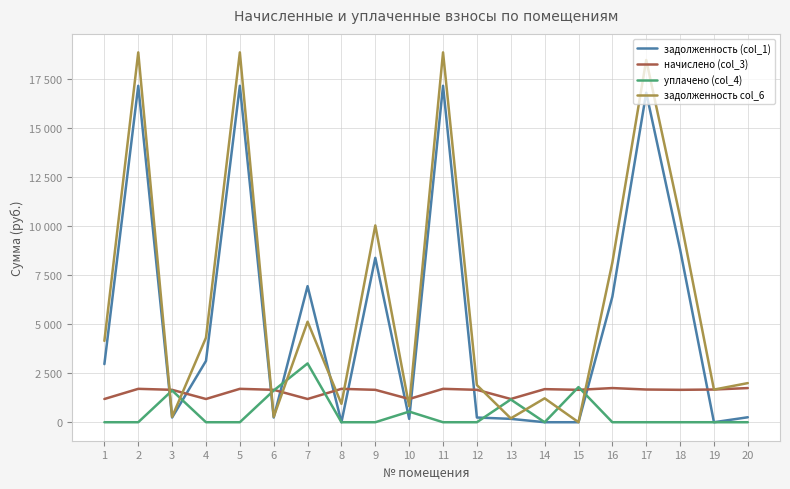

What are all the series names shown in the legend?

задолженность (col_1), начислено (col_3), уплачено (col_4), задолженность col_6